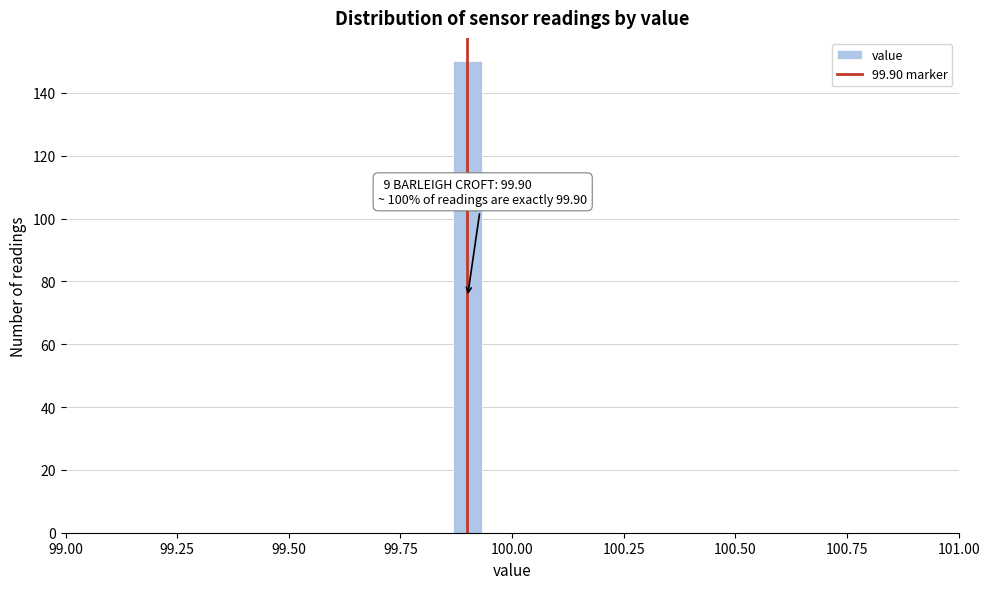

Around what value on the x-axis is the tallest bar? Give the approximate position of its centre, as read against the axis.

99.90